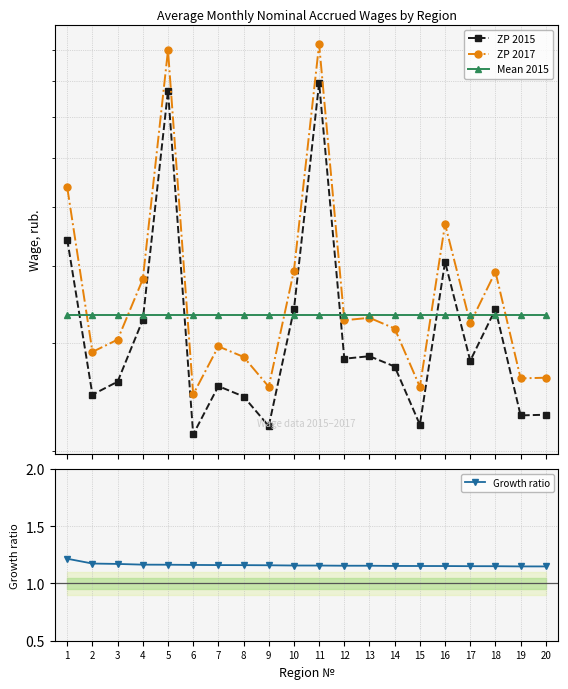

Which series has the largest total across all categories?

ZP 2017